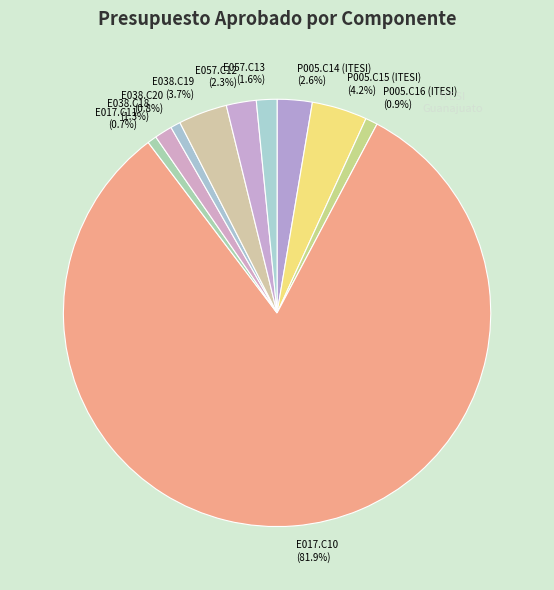

Approximately how many times larger is the value at E038.C18 compared to E038.C19?

0.4